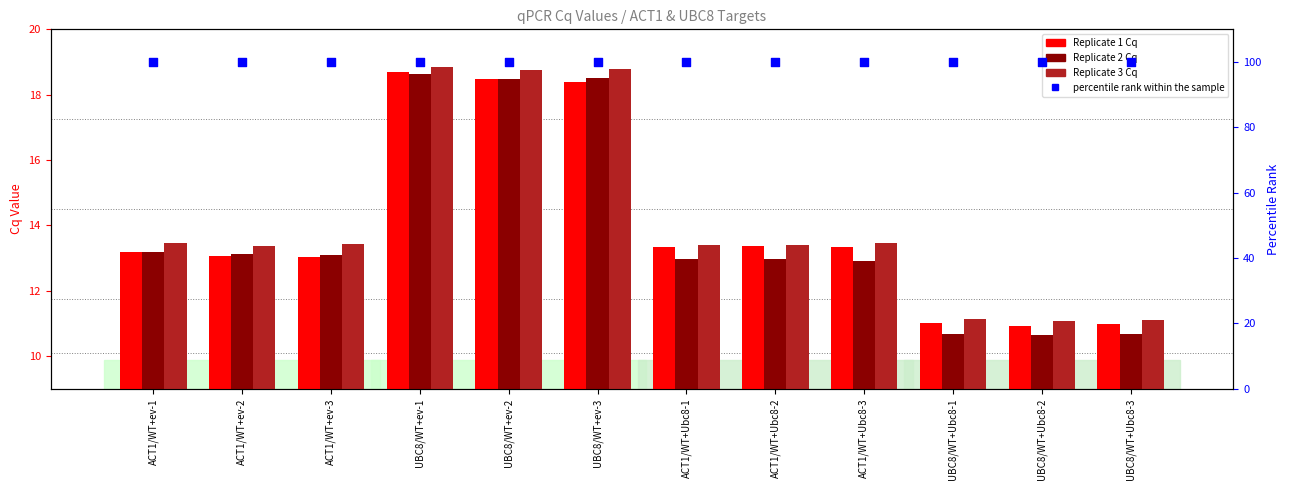

Which series has the largest total across all categories?

percentile rank within the sample